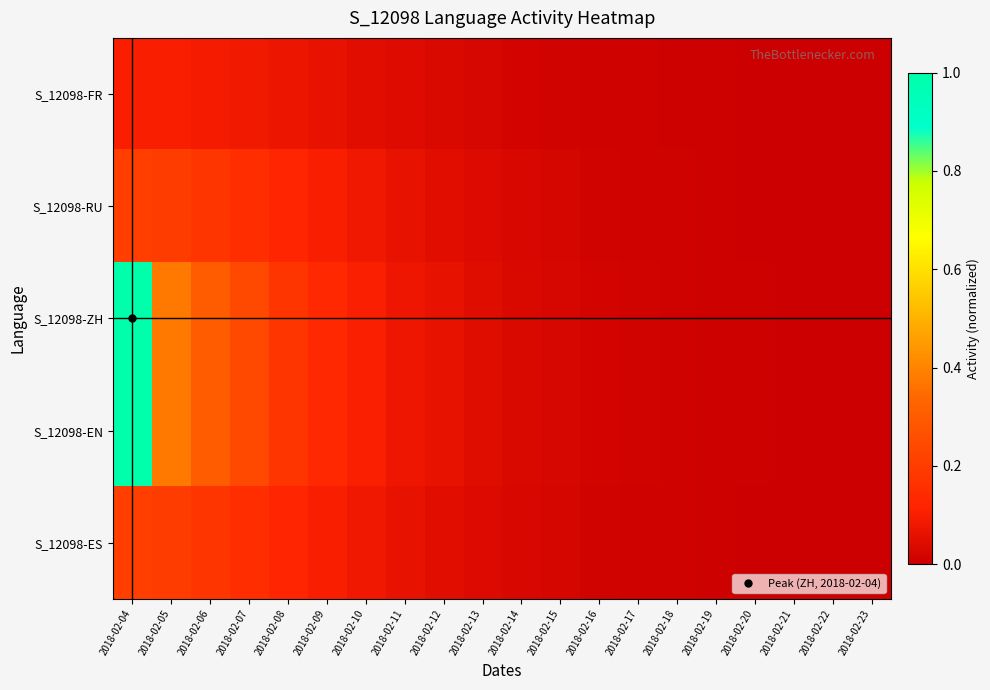

Between 2018-02-04 and 2018-02-10, which is larger?

2018-02-04